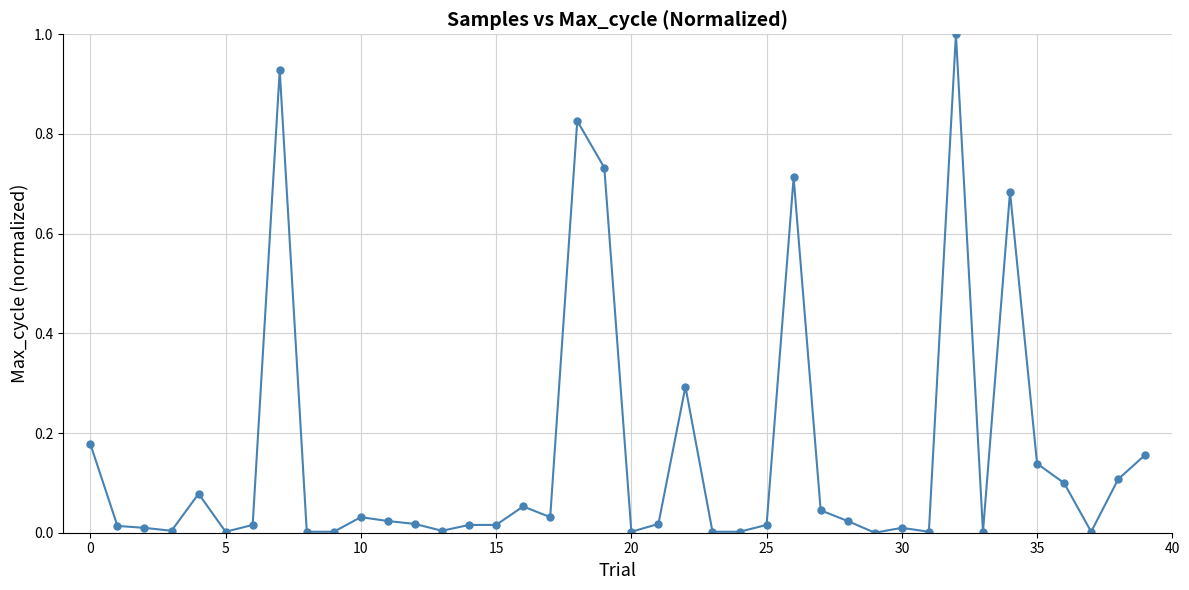

True or false: the data has more than 2 interior local peaks.

True